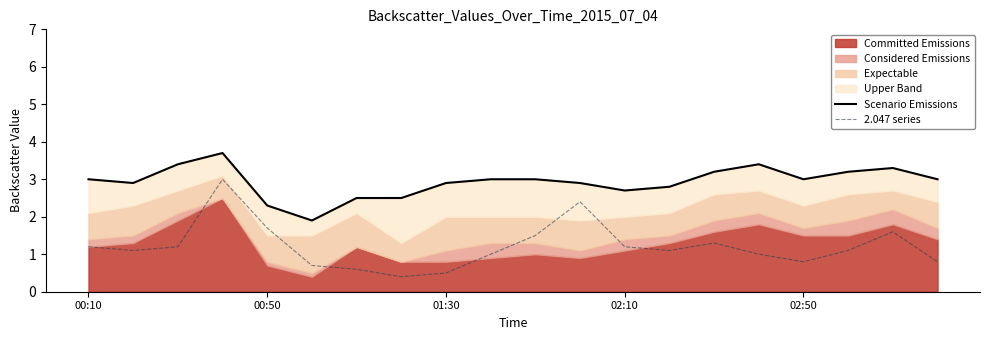

The value of 2.047 series at 10 is 0.5. True or false?

False